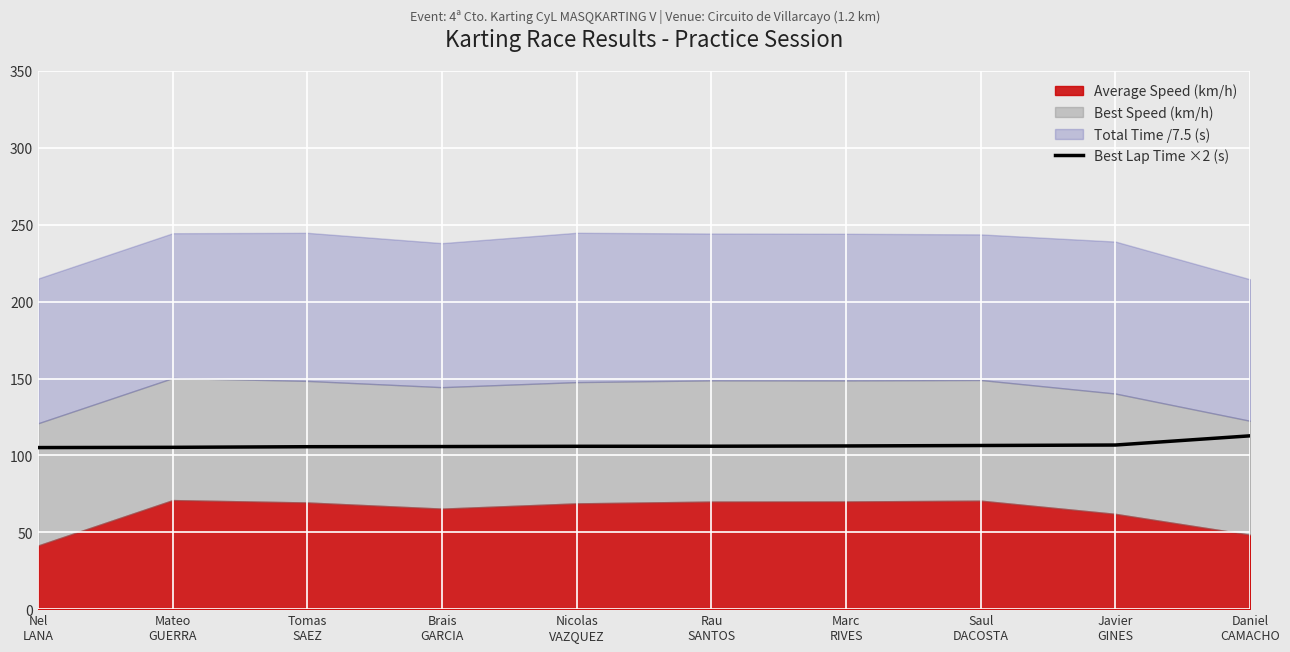

What is the greatest value displayed?

112.7